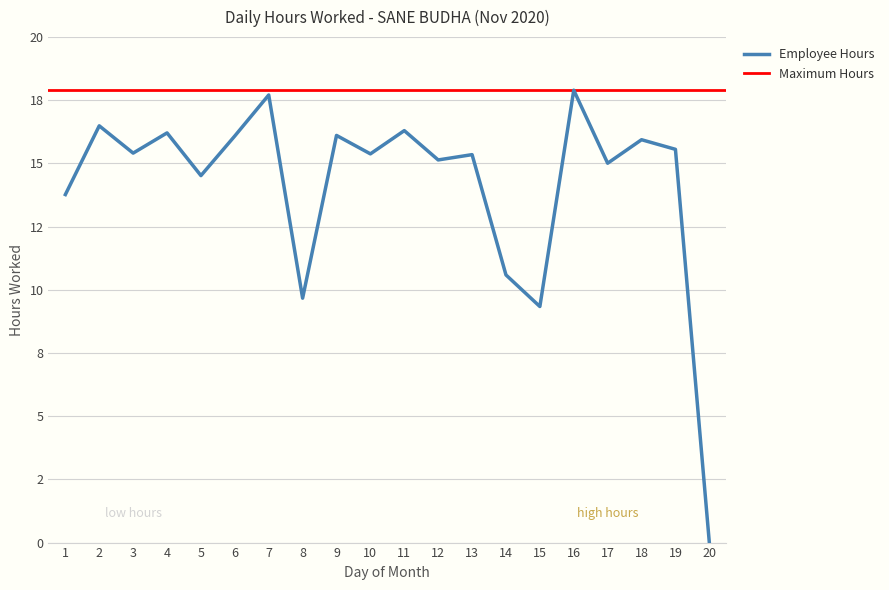

Reading left to right, extract all data points from this chart.

13.8	16.5	15.4	16.2	14.5	16.1	17.7	9.7	16.1	15.4	16.3	15.1	15.3	10.6	9.3	17.9	15.0	15.9	15.6	0.0